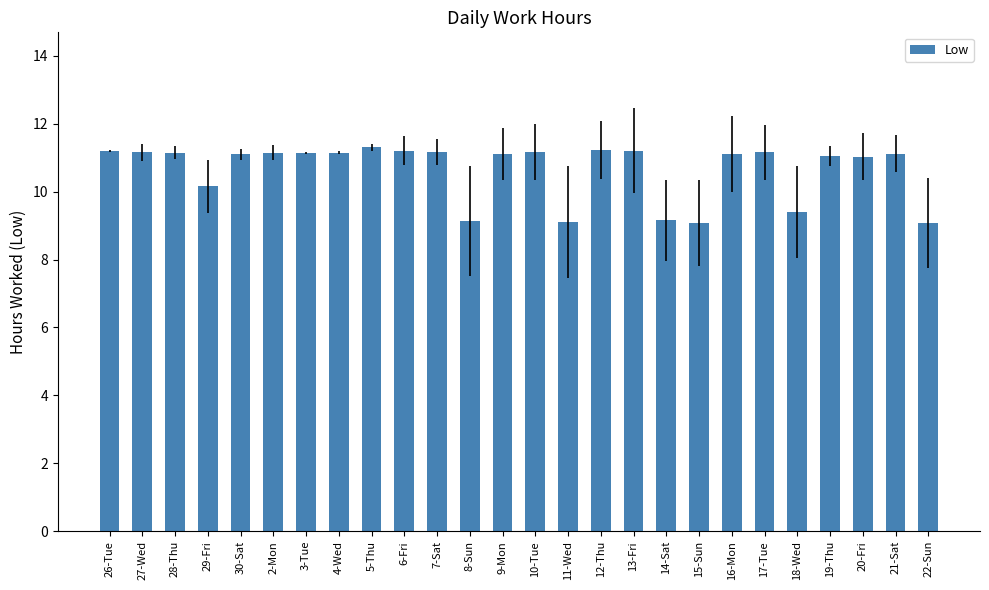

True or false: the data shows 17.9 at 12-Thu.

False